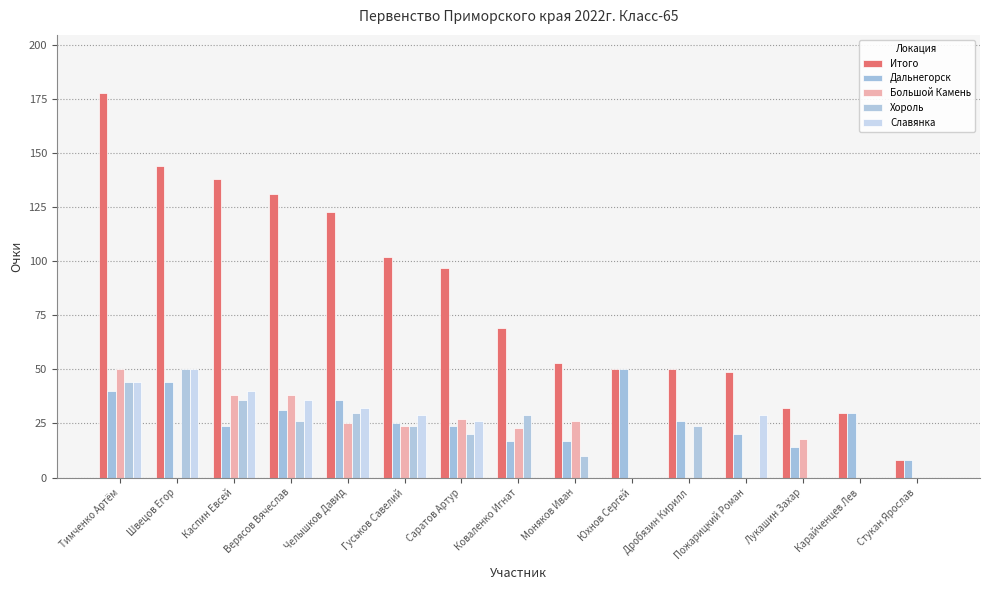

At how many categories does at least one series exceed 105?

5